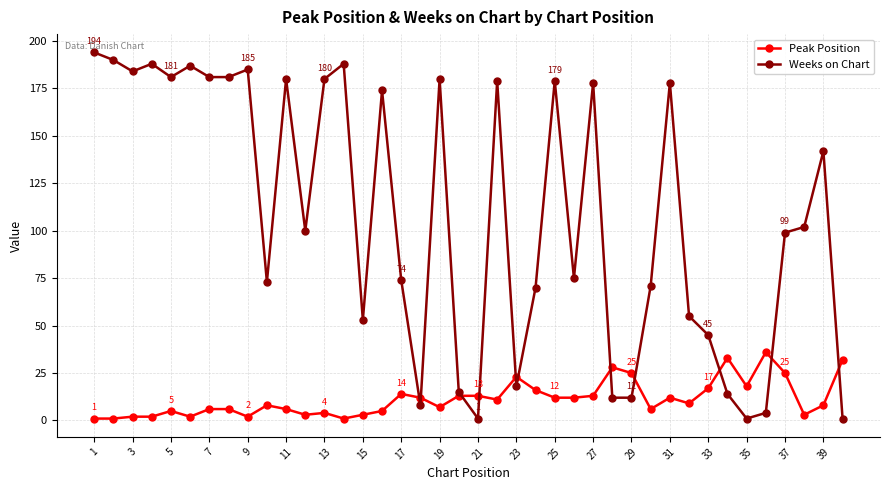

How many data points does each series have?

40